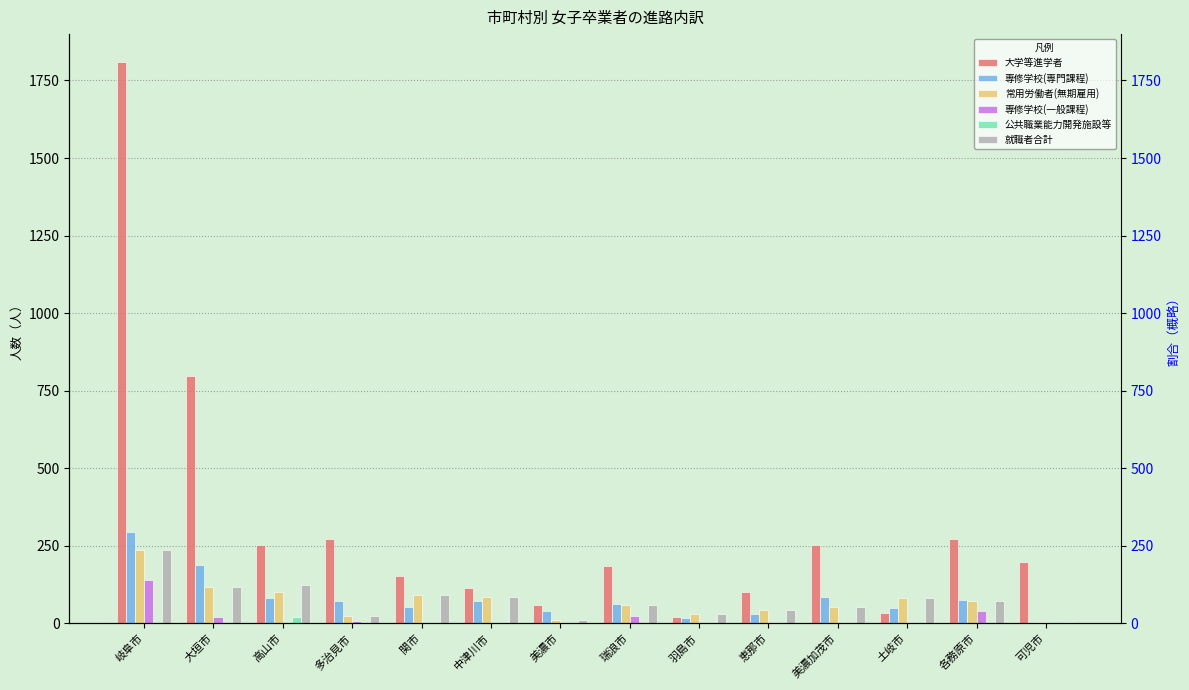

Between 土岐市 and 恵那市, which is larger?

恵那市